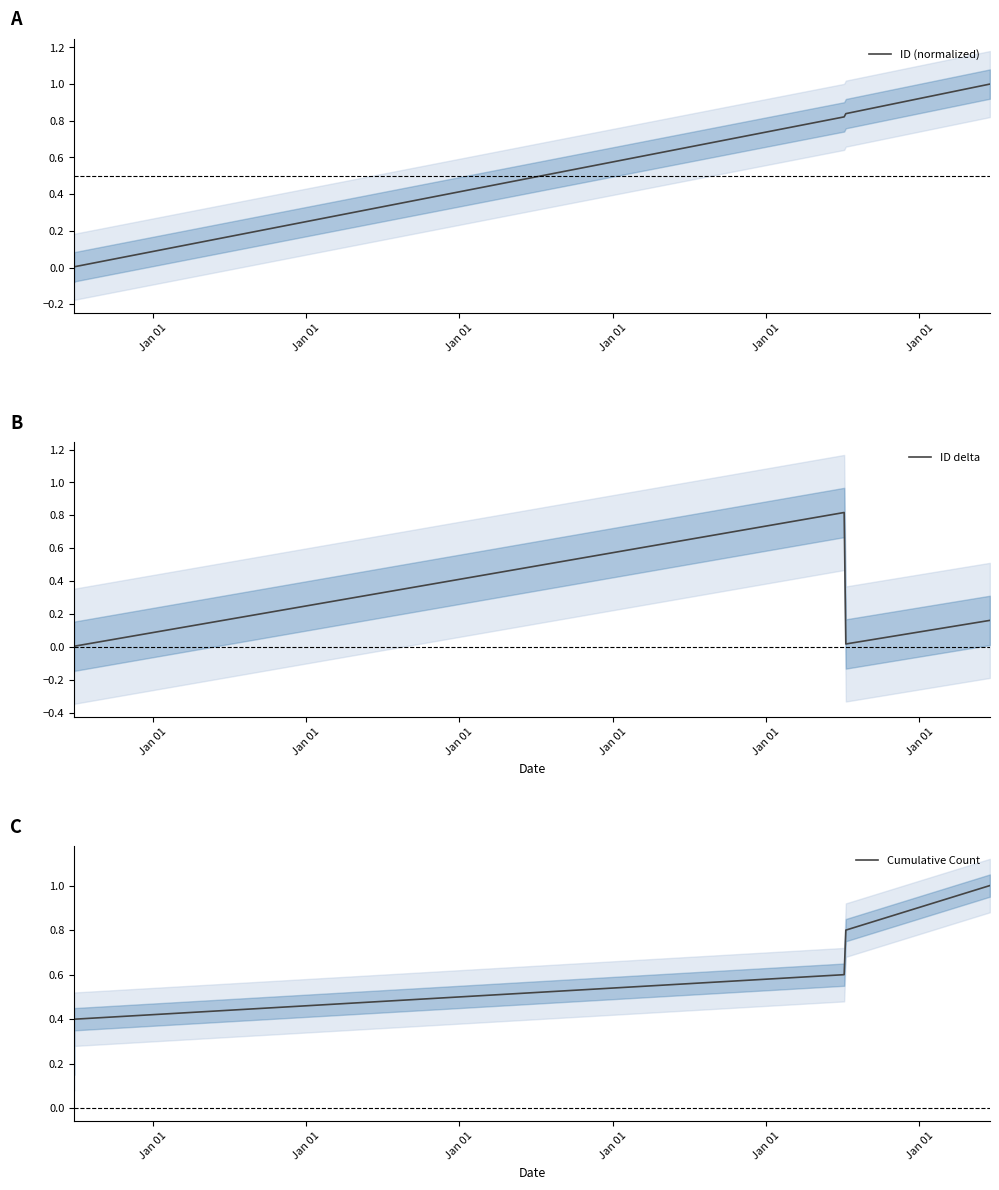

The value of ID (normalized) at Jan 01 is 0.0. True or false?

True